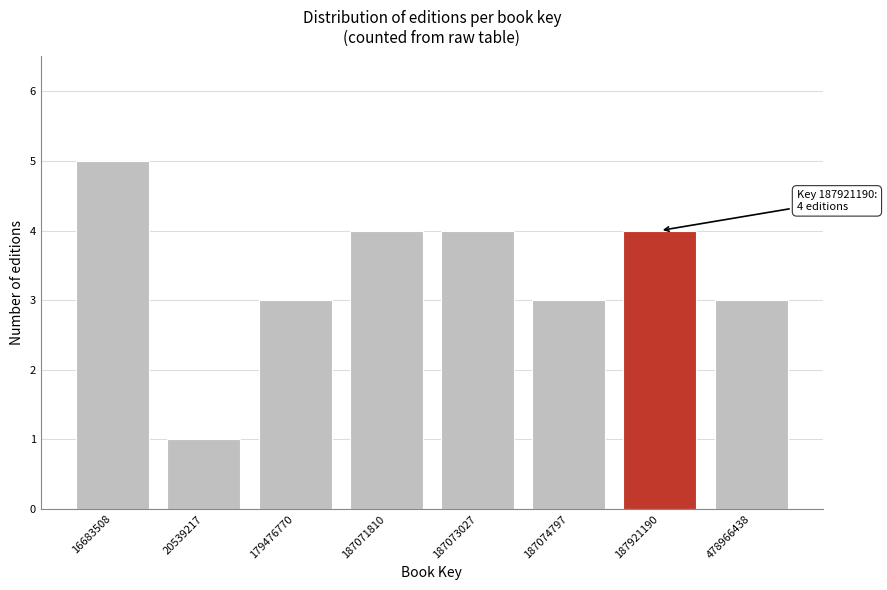

Reading right to left, extract all data points from this chart.

3	4	3	4	4	3	1	5